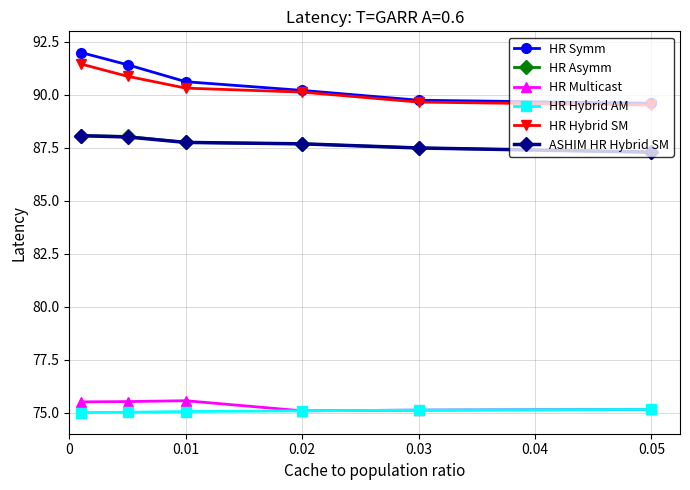

True or false: ASHIM HR Hybrid SM and HR Multicast cross at least once.

False